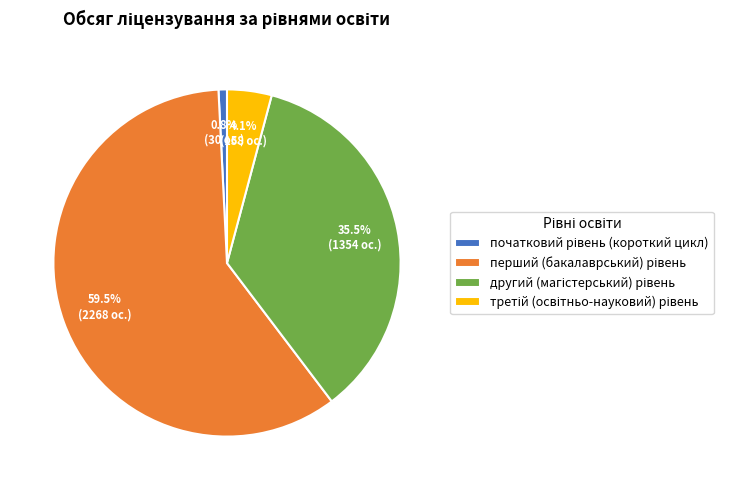

Does any single category account for the majority?

Yes